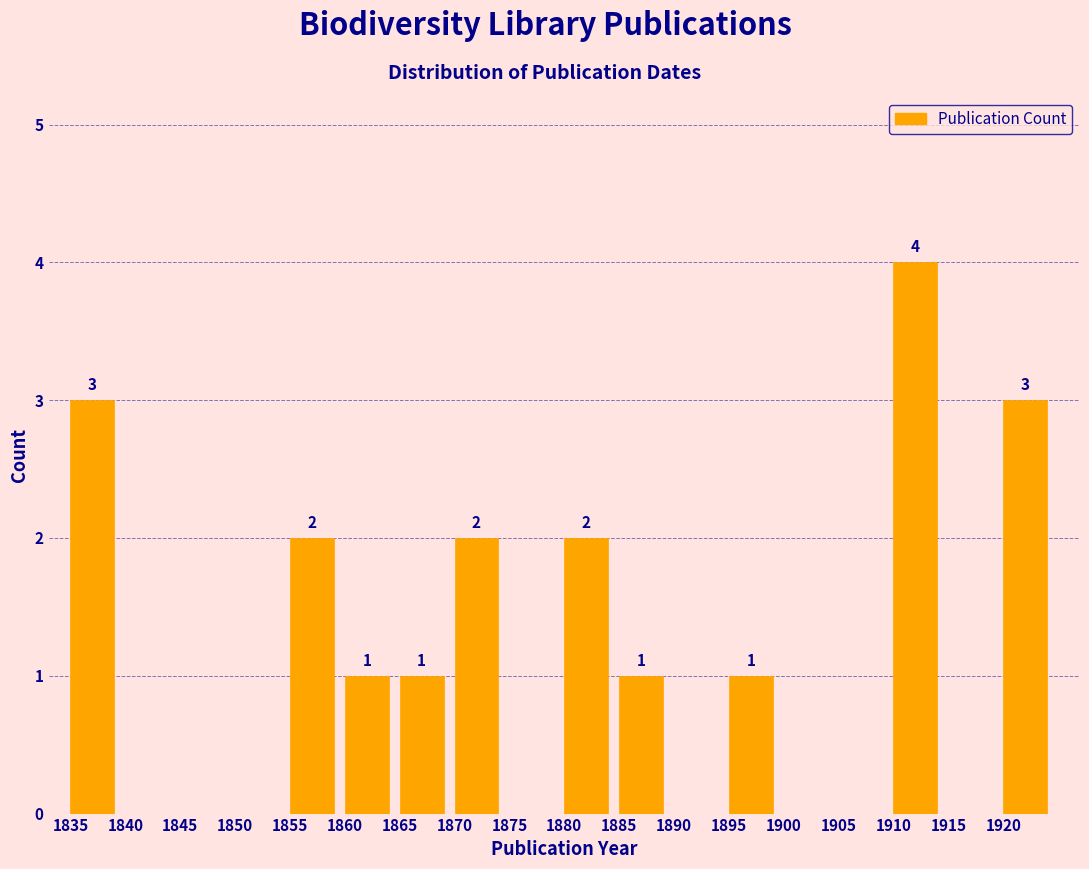

Reading left to right, list all the values displayed in this chart.

1835=3	1840=0	1845=0	1850=0	1855=2	1860=1	1865=1	1870=2	1875=0	1880=2	1885=1	1890=0	1895=1	1900=0	1905=0	1910=4	1915=0	1920=3